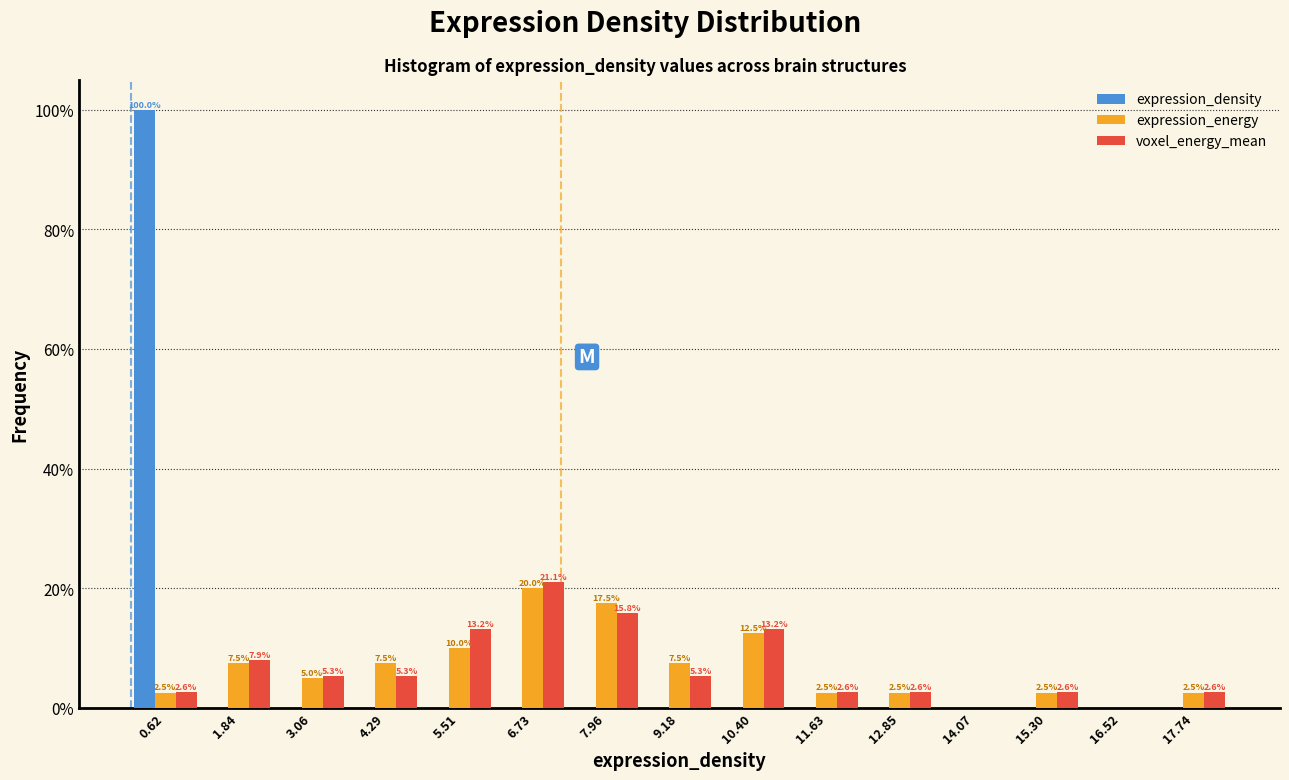

In the expression_density series, which range on the x-axis has the tallest bar?

0.0 to 1.2